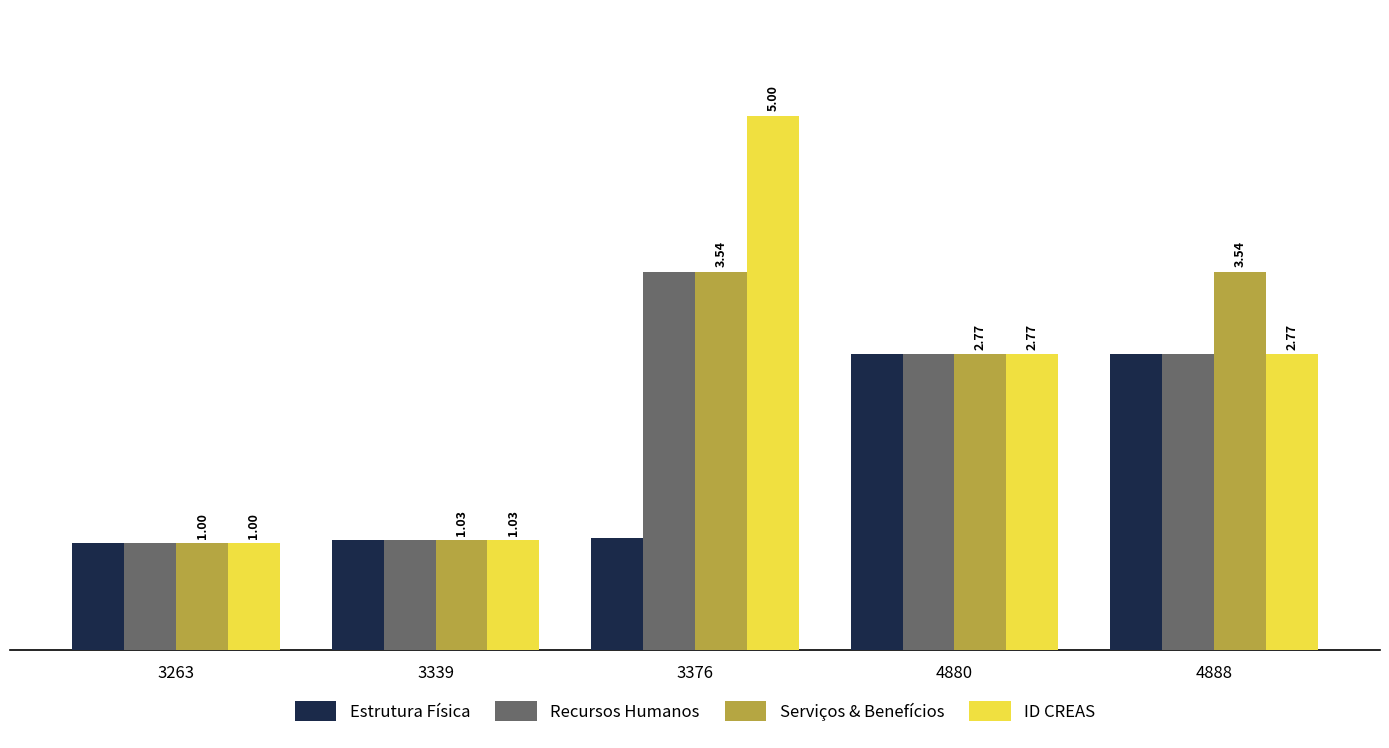

Which category has the lowest value across all series?

3263